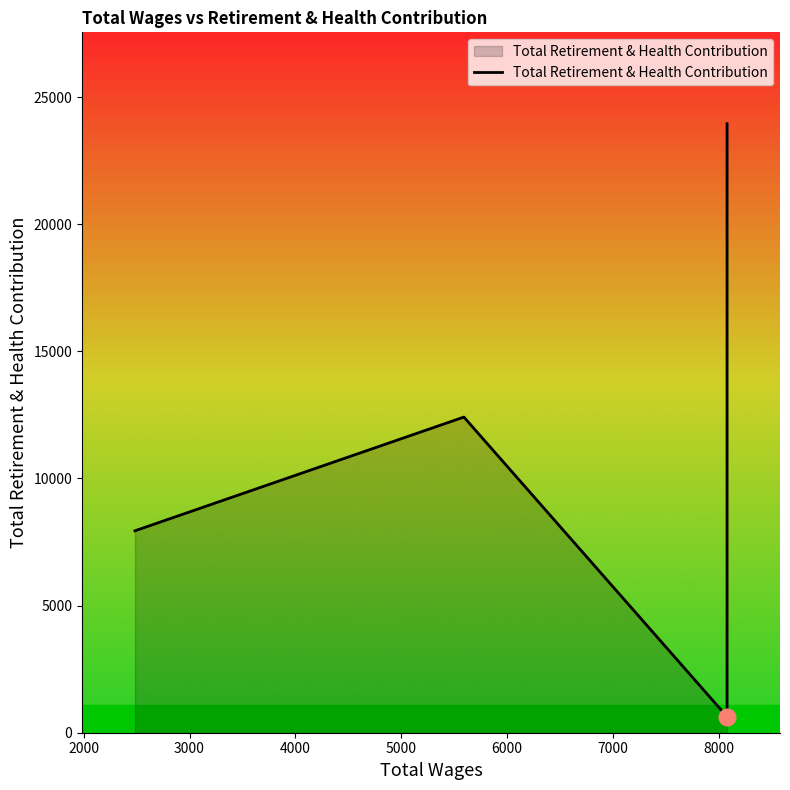

Reading left to right, extract all data points from this chart.

7943	12416	632	1217	11200	23956